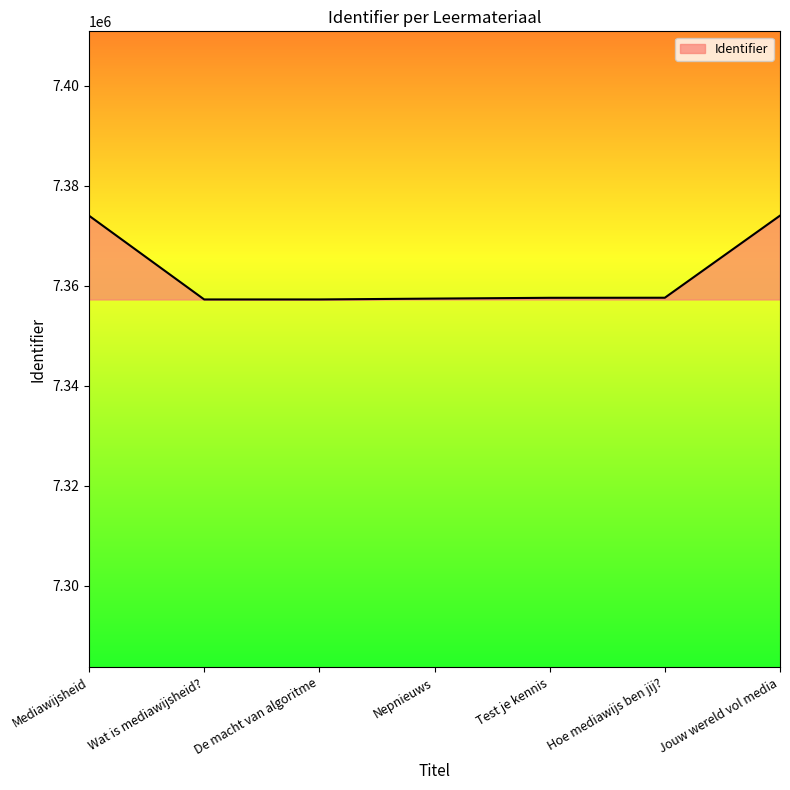

What is the minimum value shown in the chart?

7357281